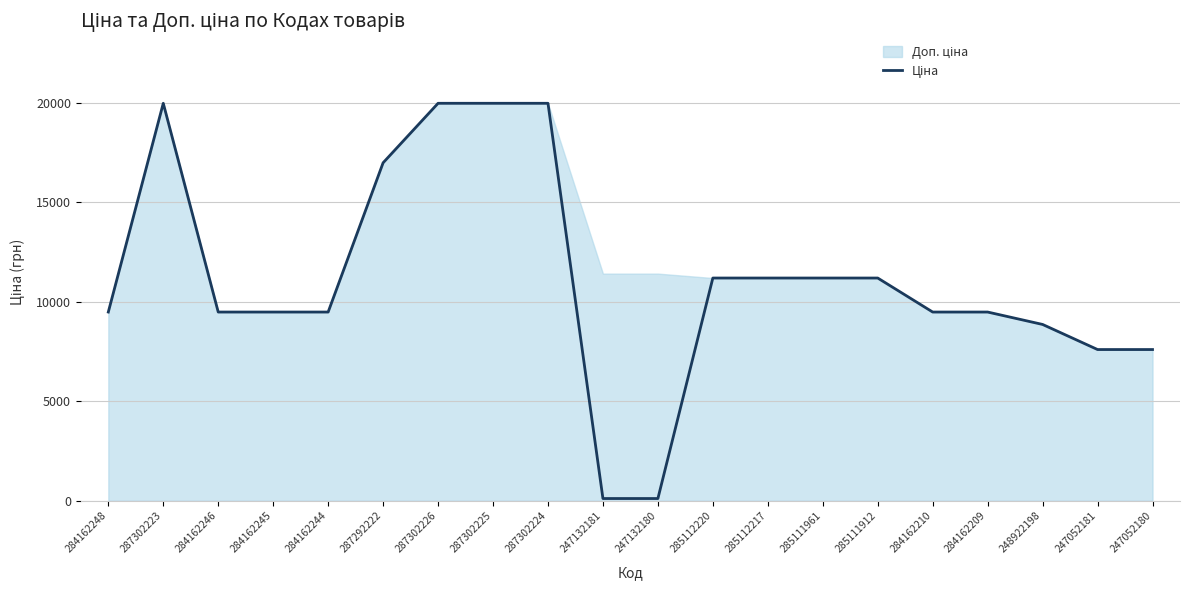

What is the label of the 5th point from the left?

284162244